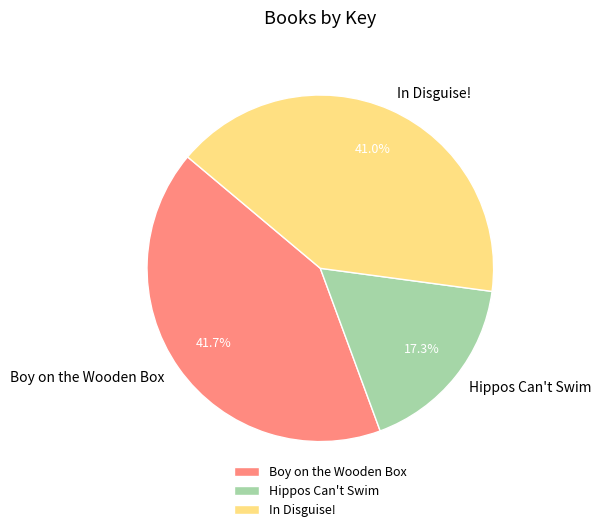

Rank the categories by value from highest to lowest.

Boy on the Wooden Box, In Disguise!, Hippos Can't Swim